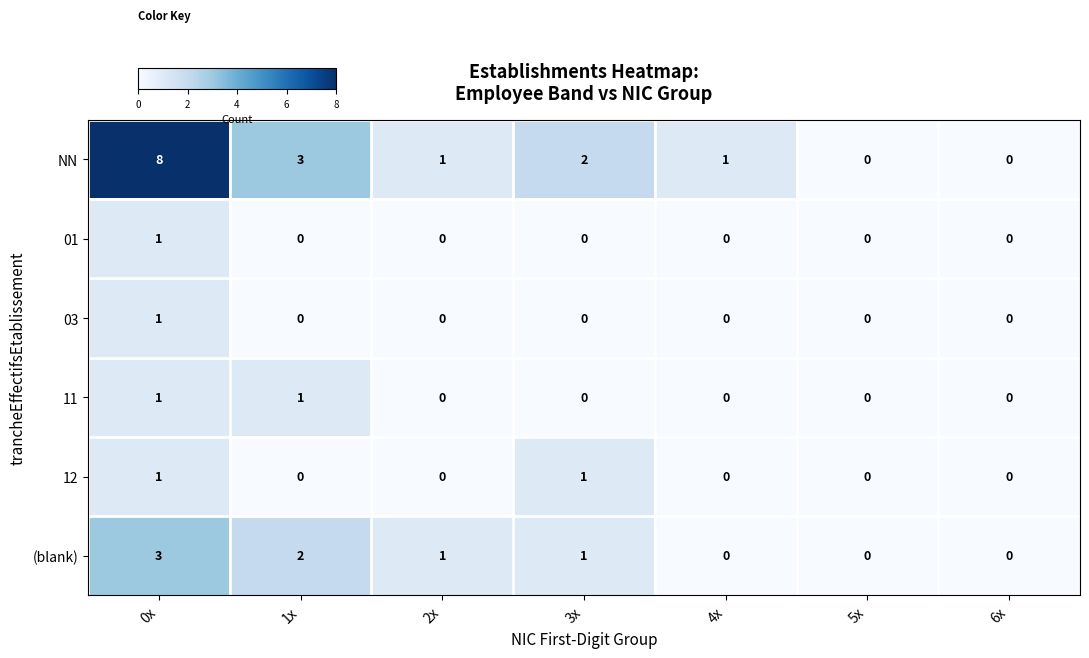

Is it true that 03 equals 0 at 1x?

True